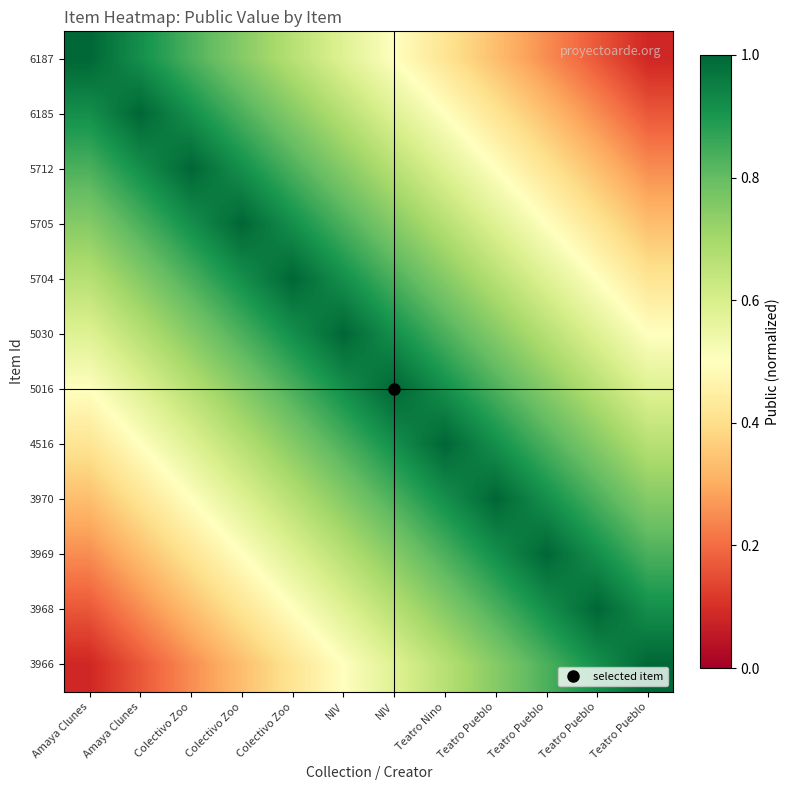

Reading left to right, extract all data points from this chart.

6187: Amaya Clunes=1.0	Amaya Clunes=0.9	Colectivo Zoo=0.8	Colectivo Zoo=0.8	Colectivo Zoo=0.7	NIV=0.6	NIV=0.5	Teatro Nino=0.4	Teatro Pueblo=0.3	Teatro Pueblo=0.2	Teatro Pueblo=0.2	Teatro Pueblo=0.1
6185: Amaya Clunes=0.9	Amaya Clunes=1.0	Colectivo Zoo=0.9	Colectivo Zoo=0.8	Colectivo Zoo=0.8	NIV=0.7	NIV=0.6	Teatro Nino=0.5	Teatro Pueblo=0.4	Teatro Pueblo=0.3	Teatro Pueblo=0.2	Teatro Pueblo=0.2
5712: Amaya Clunes=0.8	Amaya Clunes=0.9	Colectivo Zoo=1.0	Colectivo Zoo=0.9	Colectivo Zoo=0.8	NIV=0.8	NIV=0.7	Teatro Nino=0.6	Teatro Pueblo=0.5	Teatro Pueblo=0.4	Teatro Pueblo=0.3	Teatro Pueblo=0.2
5705: Amaya Clunes=0.8	Amaya Clunes=0.8	Colectivo Zoo=0.9	Colectivo Zoo=1.0	Colectivo Zoo=0.9	NIV=0.8	NIV=0.8	Teatro Nino=0.7	Teatro Pueblo=0.6	Teatro Pueblo=0.5	Teatro Pueblo=0.4	Teatro Pueblo=0.3
5704: Amaya Clunes=0.7	Amaya Clunes=0.8	Colectivo Zoo=0.8	Colectivo Zoo=0.9	Colectivo Zoo=1.0	NIV=0.9	NIV=0.8	Teatro Nino=0.8	Teatro Pueblo=0.7	Teatro Pueblo=0.6	Teatro Pueblo=0.5	Teatro Pueblo=0.4
5030: Amaya Clunes=0.6	Amaya Clunes=0.7	Colectivo Zoo=0.8	Colectivo Zoo=0.8	Colectivo Zoo=0.9	NIV=1.0	NIV=0.9	Teatro Nino=0.8	Teatro Pueblo=0.8	Teatro Pueblo=0.7	Teatro Pueblo=0.6	Teatro Pueblo=0.5
5016: Amaya Clunes=0.5	Amaya Clunes=0.6	Colectivo Zoo=0.7	Colectivo Zoo=0.8	Colectivo Zoo=0.8	NIV=0.9	NIV=1.0	Teatro Nino=0.9	Teatro Pueblo=0.8	Teatro Pueblo=0.8	Teatro Pueblo=0.7	Teatro Pueblo=0.6
4516: Amaya Clunes=0.4	Amaya Clunes=0.5	Colectivo Zoo=0.6	Colectivo Zoo=0.7	Colectivo Zoo=0.8	NIV=0.8	NIV=0.9	Teatro Nino=1.0	Teatro Pueblo=0.9	Teatro Pueblo=0.8	Teatro Pueblo=0.8	Teatro Pueblo=0.7
3970: Amaya Clunes=0.3	Amaya Clunes=0.4	Colectivo Zoo=0.5	Colectivo Zoo=0.6	Colectivo Zoo=0.7	NIV=0.8	NIV=0.8	Teatro Nino=0.9	Teatro Pueblo=1.0	Teatro Pueblo=0.9	Teatro Pueblo=0.8	Teatro Pueblo=0.8
3969: Amaya Clunes=0.2	Amaya Clunes=0.3	Colectivo Zoo=0.4	Colectivo Zoo=0.5	Colectivo Zoo=0.6	NIV=0.7	NIV=0.8	Teatro Nino=0.8	Teatro Pueblo=0.9	Teatro Pueblo=1.0	Teatro Pueblo=0.9	Teatro Pueblo=0.8
3968: Amaya Clunes=0.2	Amaya Clunes=0.2	Colectivo Zoo=0.3	Colectivo Zoo=0.4	Colectivo Zoo=0.5	NIV=0.6	NIV=0.7	Teatro Nino=0.8	Teatro Pueblo=0.8	Teatro Pueblo=0.9	Teatro Pueblo=1.0	Teatro Pueblo=0.9
3966: Amaya Clunes=0.1	Amaya Clunes=0.2	Colectivo Zoo=0.2	Colectivo Zoo=0.3	Colectivo Zoo=0.4	NIV=0.5	NIV=0.6	Teatro Nino=0.7	Teatro Pueblo=0.8	Teatro Pueblo=0.8	Teatro Pueblo=0.9	Teatro Pueblo=1.0